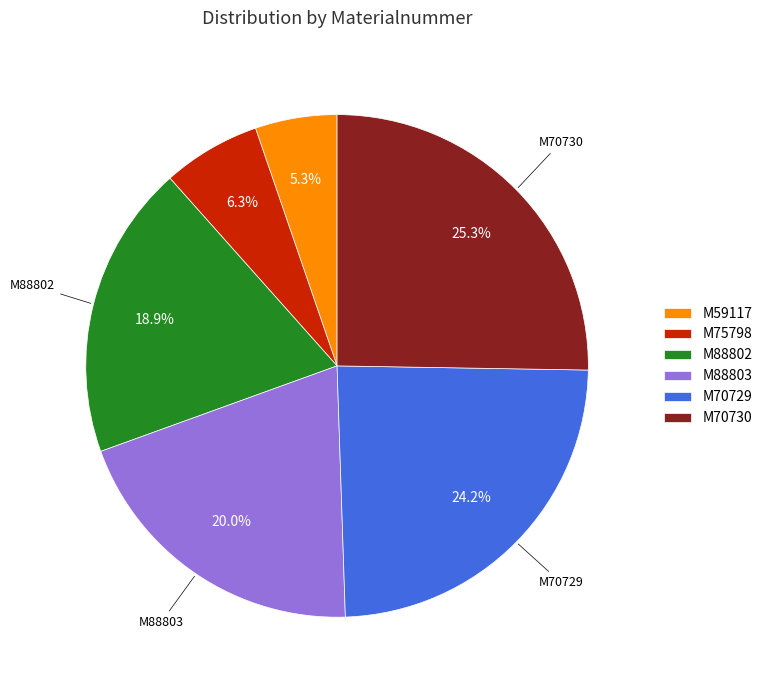

Count the number of slices in the pie.

6